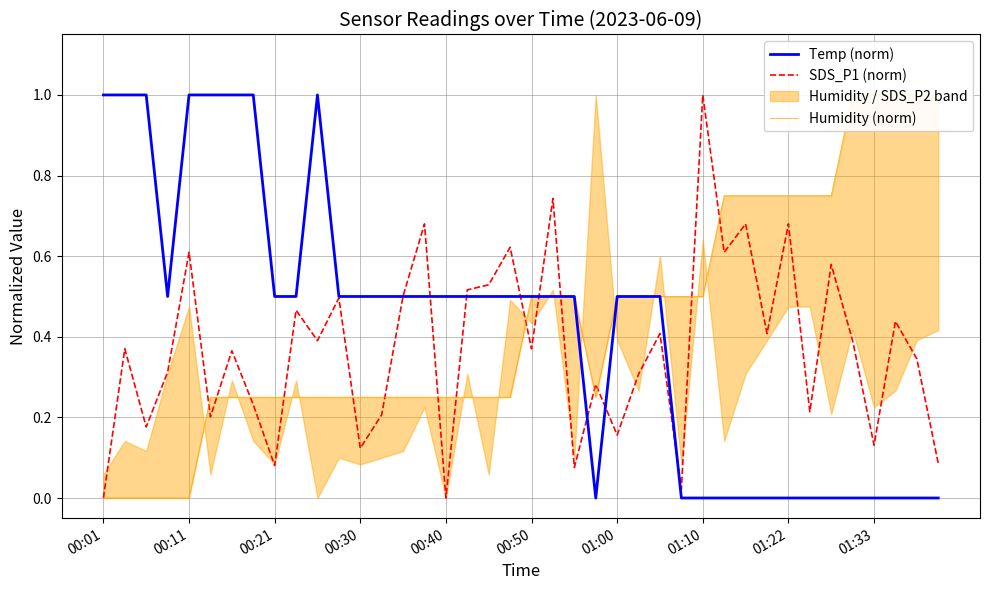

What is the highest value of the Temp (norm) series?

1.0